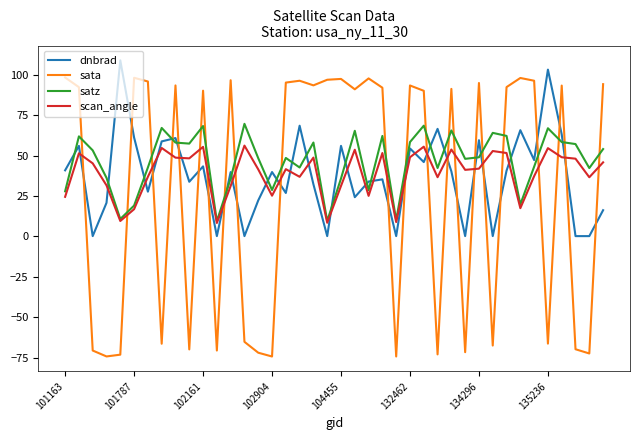

Is this an area chart (filled region under the line)?

No